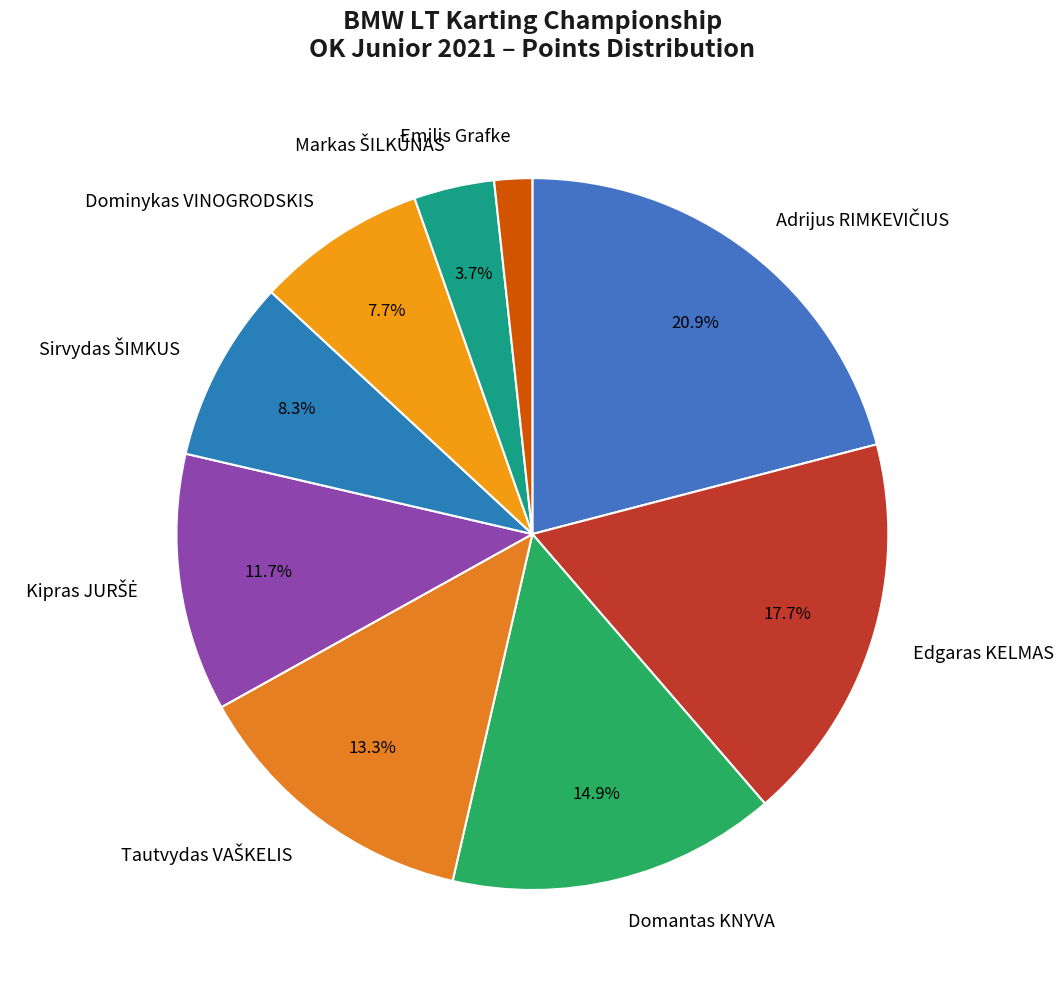

Does Dominykas VINOGRODSKIS account for over 50% of the chart?

No